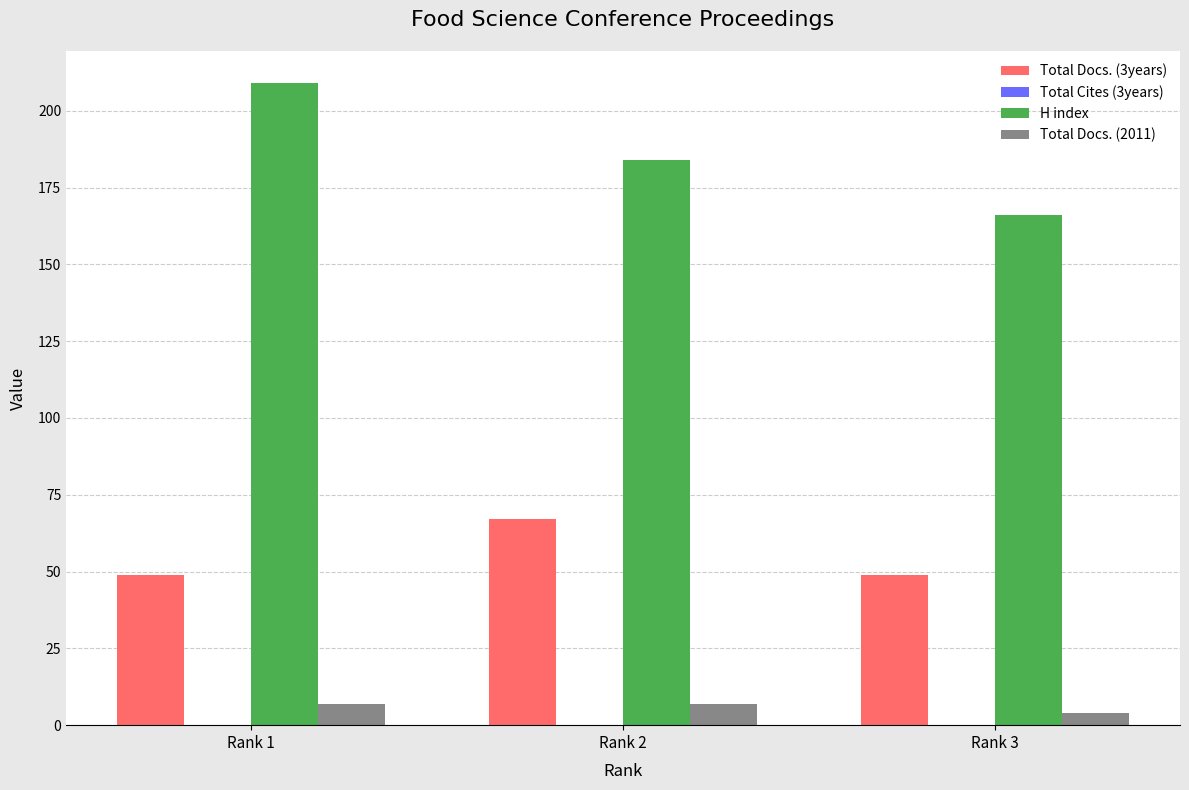

What is the difference between the highest and lowest values at Rank 3?

162